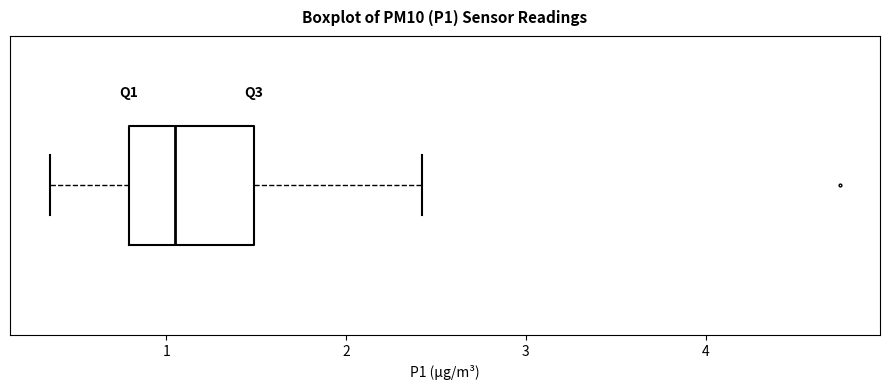

Transcribe this box plot: give where the median line is, the range the box spans, and where the two whiskers end, as read against the x-axis. The values are not printed on the chart, so give them approximately, as read against the axis.

median 1.1, box 0.8 to 1.5, whiskers 0.4 to 2.4